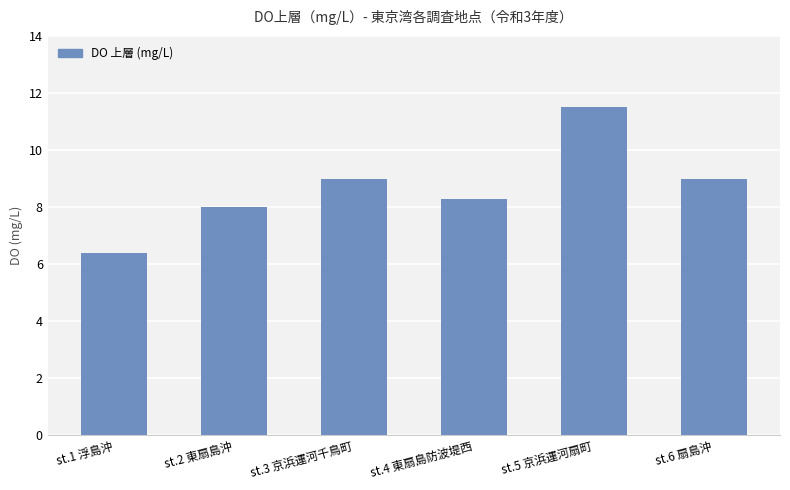

Are the bars horizontal?

No